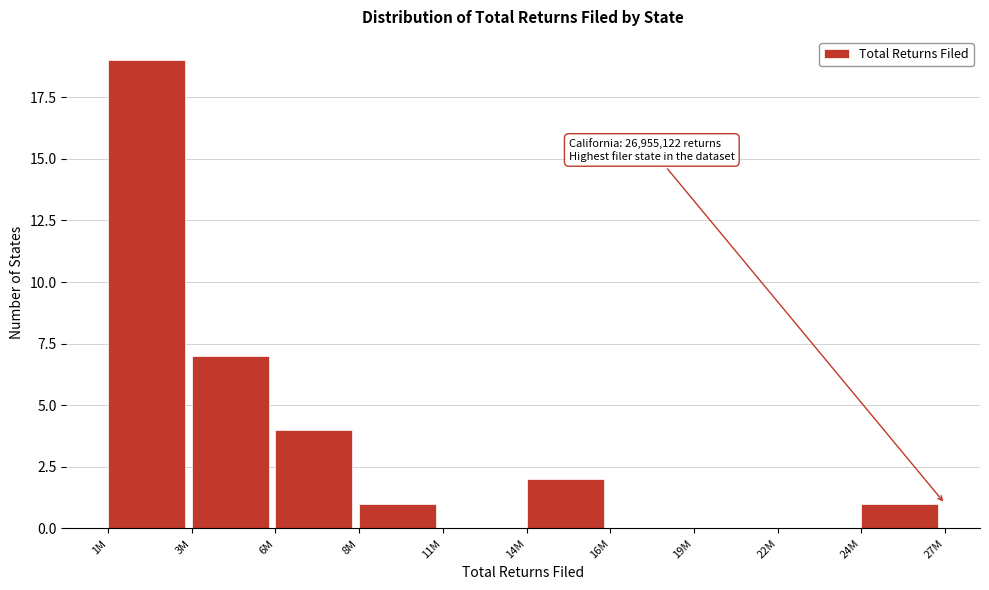

Reading right to left, list all the values displayed in this chart.

24M=1	22M=0	19M=0	16M=0	14M=2	11M=0	8M=1	6M=4	3M=7	1M=19